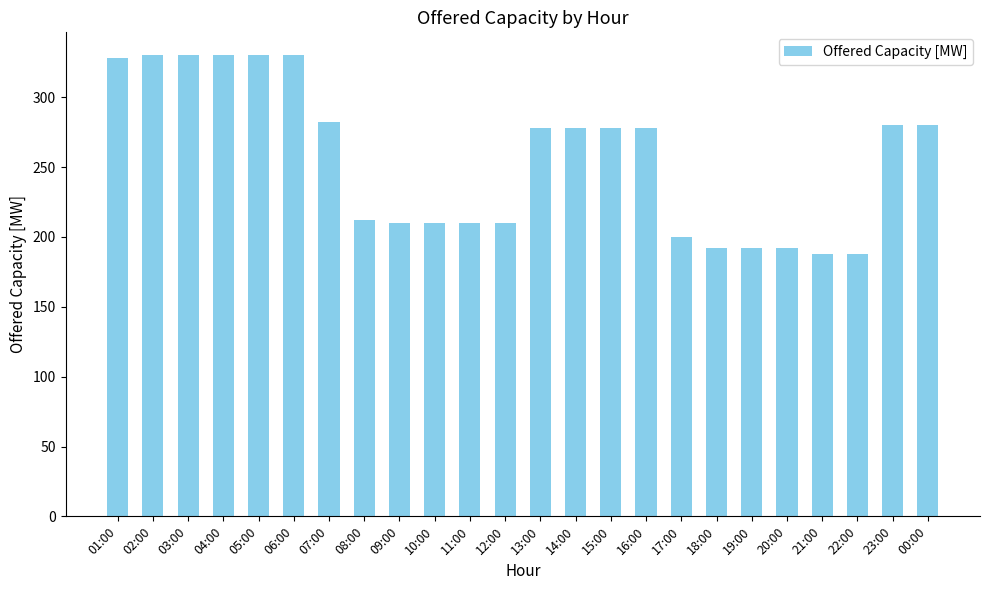

Reading left to right, extract all data points from this chart.

328	330	330	330	330	330	282	212	210	210	210	210	278	278	278	278	200	192	192	192	188	188	280	280